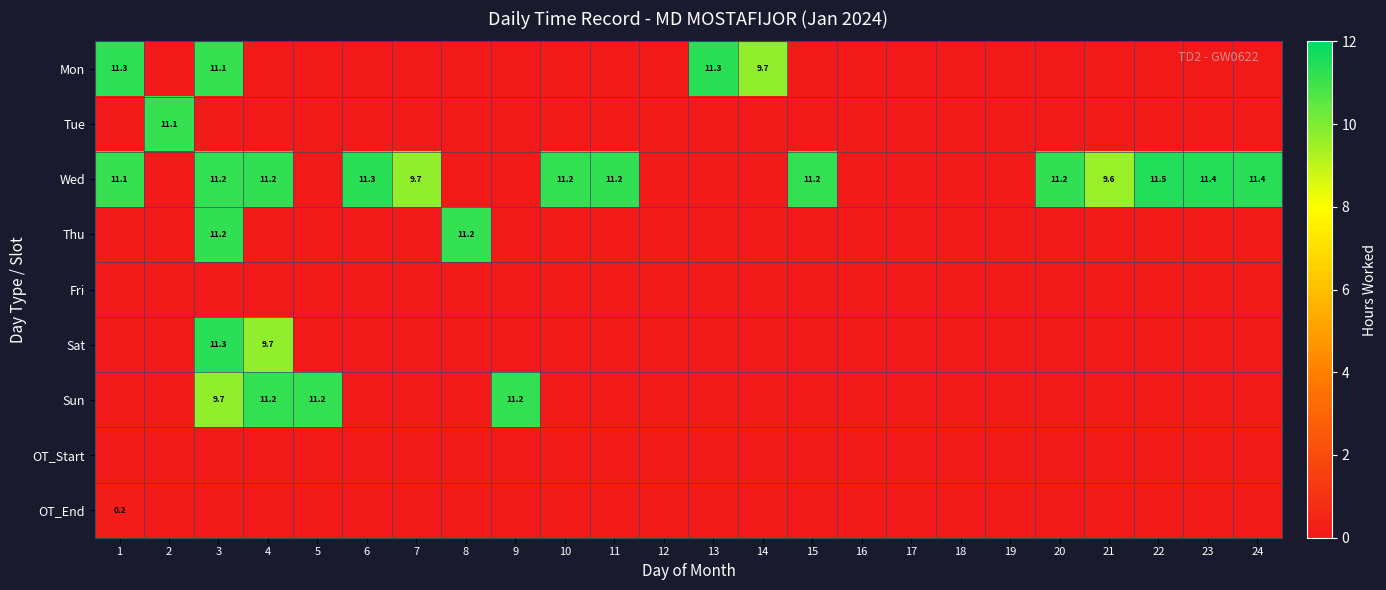

What is the maximum value shown in the chart?

11.5